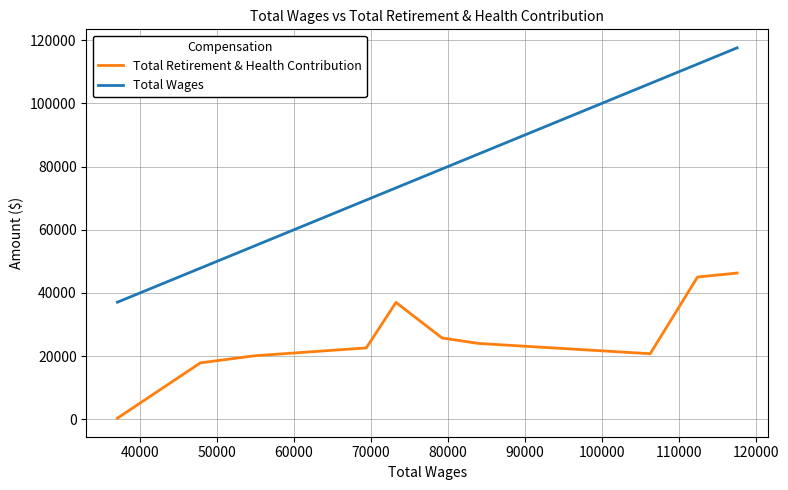

What is the minimum value for Total Wages?

37055